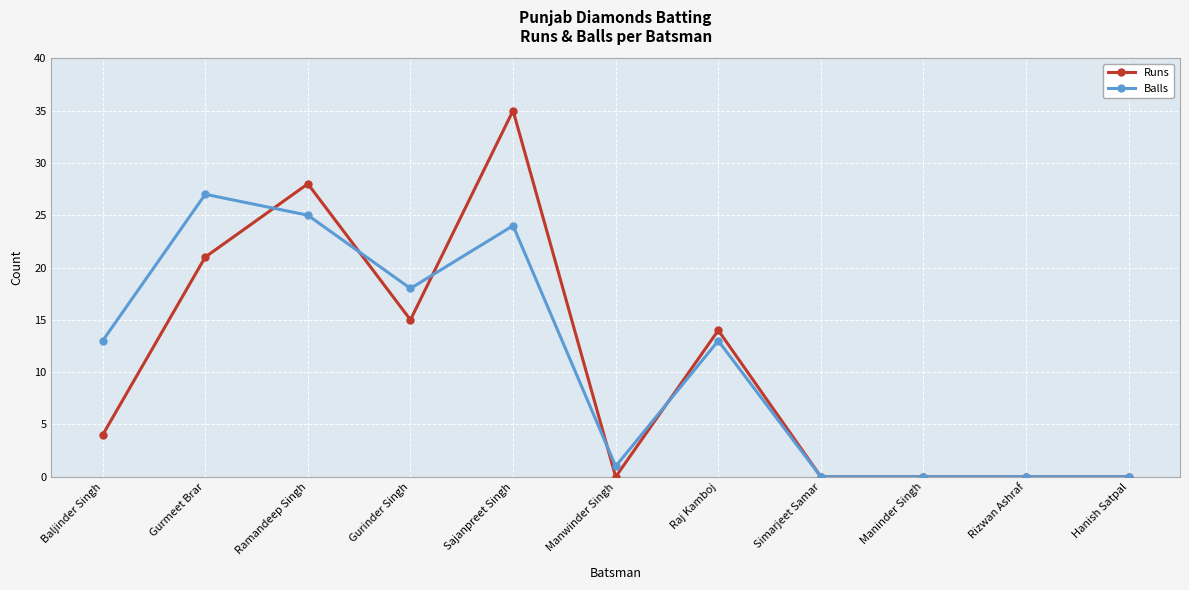

Rank the series by their maximum value, from lowest to highest.

Balls, Runs